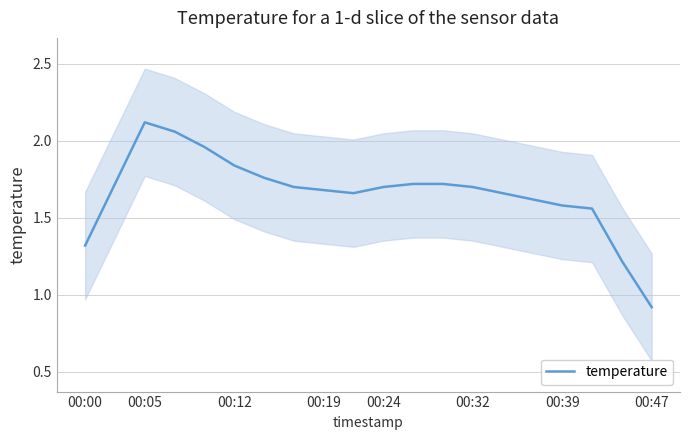

What is the smallest value displayed?

0.9